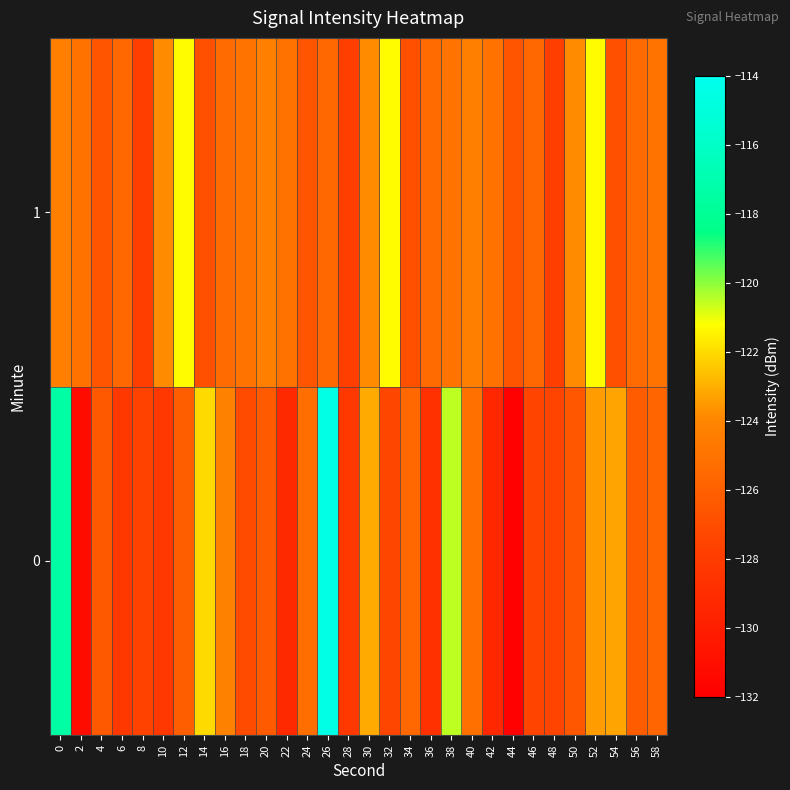

Reading left to right, what are all the values shown in this chart?

0: 0=-117.3	2=-131.1	4=-126.3	6=-128.2	8=-127.6	10=-128.3	12=-126.1	14=-122.0	16=-124.3	18=-127.1	20=-126.3	22=-129.2	24=-125.3	26=-114.5	28=-128.2	30=-123.1	32=-127.4	34=-125.6	36=-128.7	38=-120.5	40=-125.1	42=-129.3	44=-131.9	46=-127.5	48=-127.5	50=-126.5	52=-123.4	54=-123.3	56=-126.2	58=-125.7
1: 0=-124.3	2=-125.1	4=-126.6	6=-125.5	8=-127.8	10=-123.8	12=-121.3	14=-126.8	16=-125.4	18=-125.0	20=-124.3	22=-125.1	24=-126.6	26=-125.5	28=-127.8	30=-123.8	32=-121.3	34=-126.8	36=-125.4	38=-125.0	40=-124.3	42=-125.1	44=-126.6	46=-125.5	48=-127.8	50=-123.8	52=-121.3	54=-126.8	56=-125.4	58=-125.0